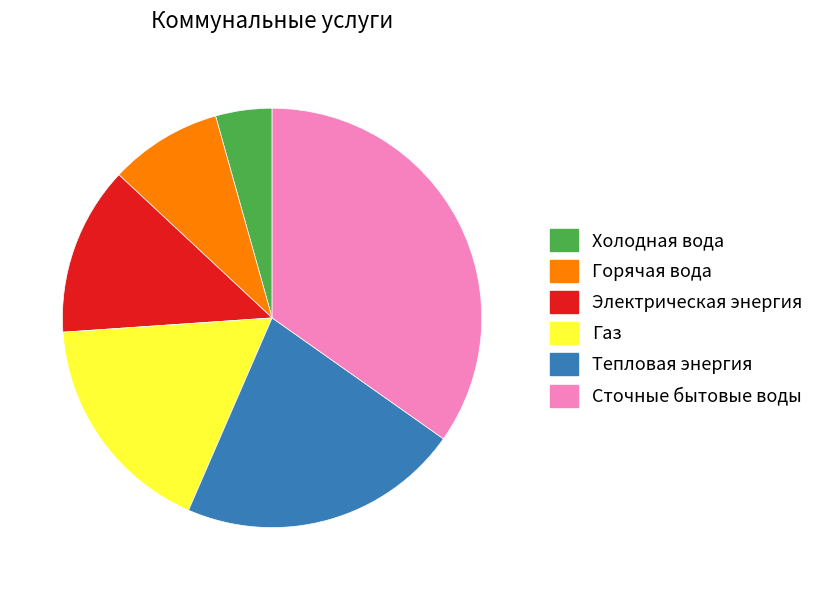

True or false: Горячая вода accounts for 1% of the total.

False